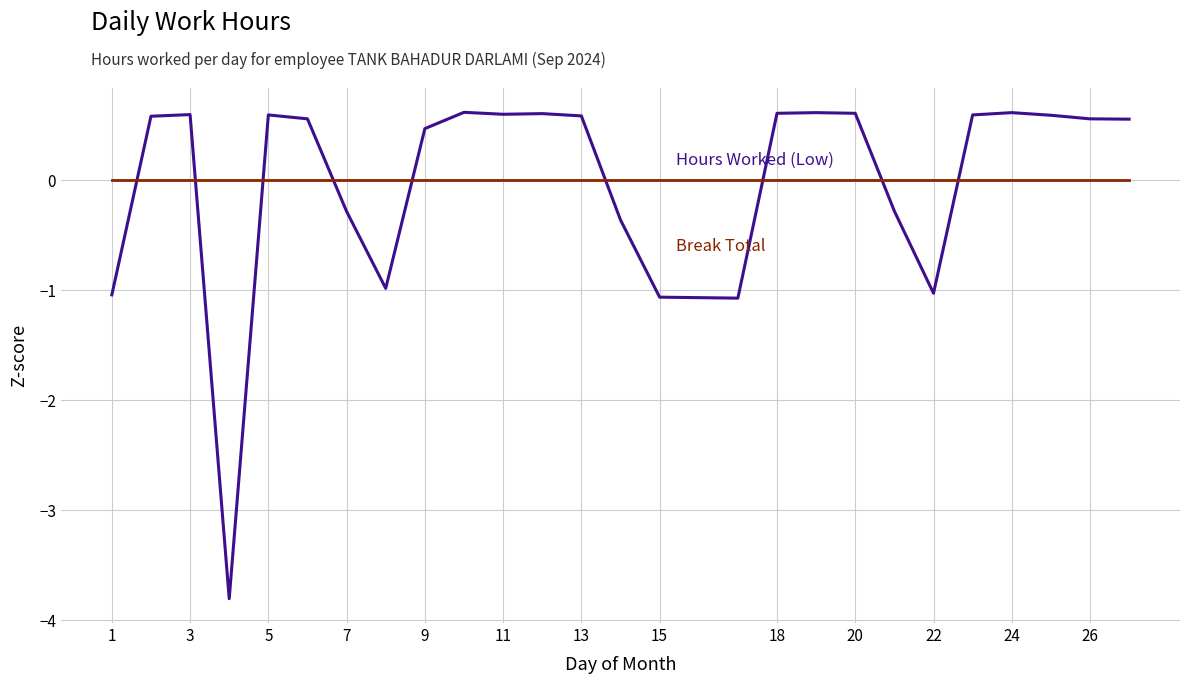

What is the smallest value displayed?

-3.8